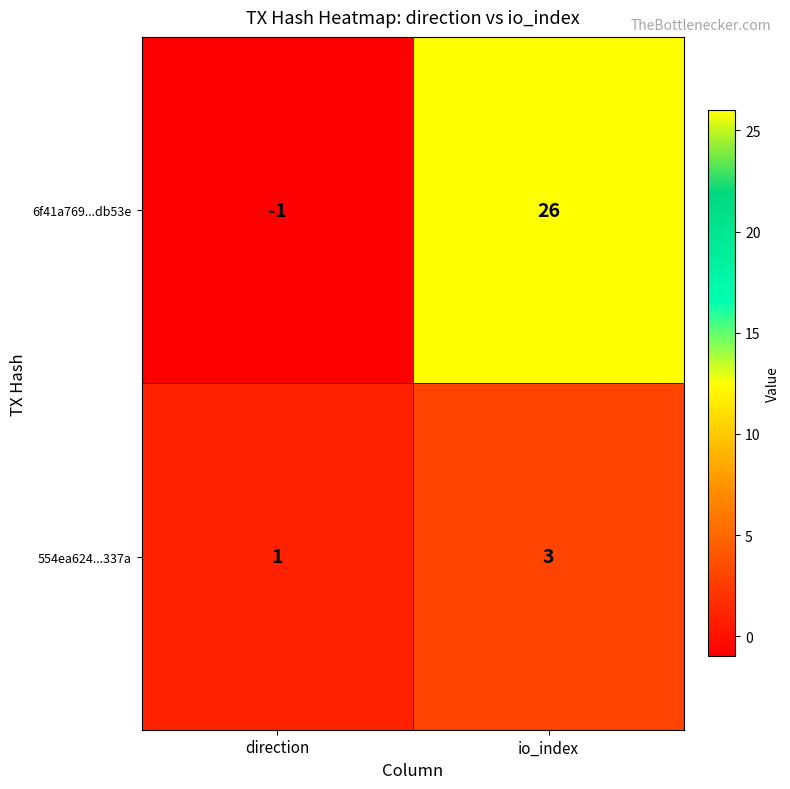

Which series changed the most between direction and io_index?

6f41a769...db53e